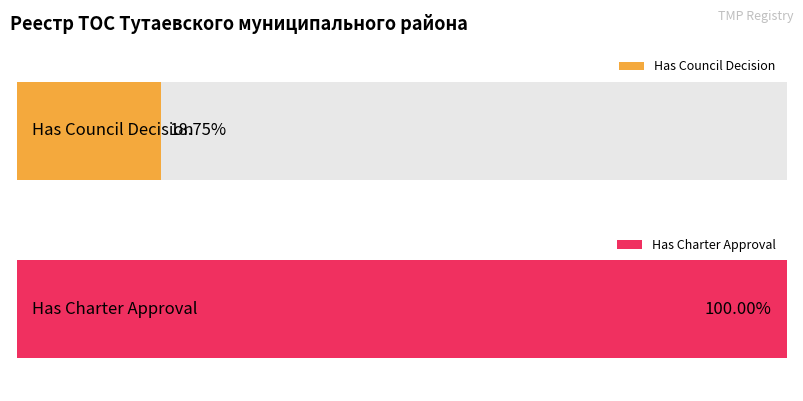

Which series has the largest range (max minus min)?

Has Council Decision